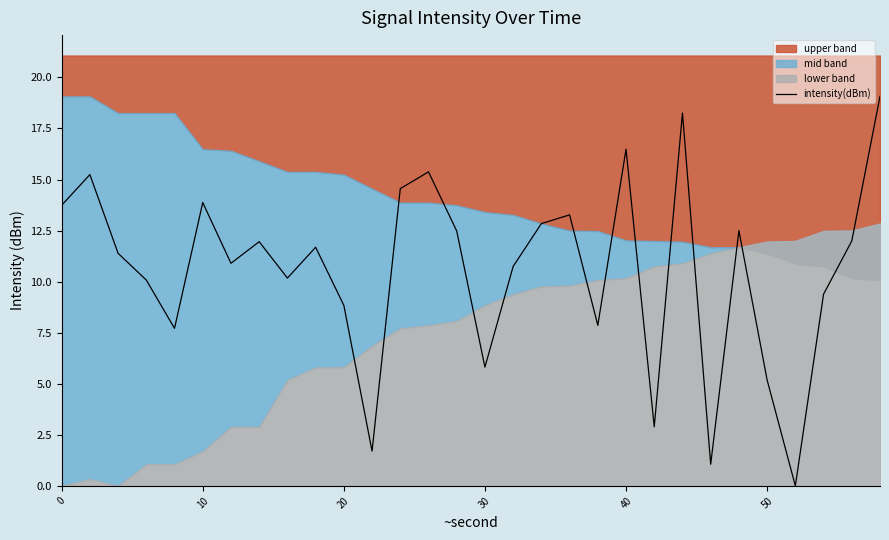

Does the chart display data point markers on the line(s)?

No